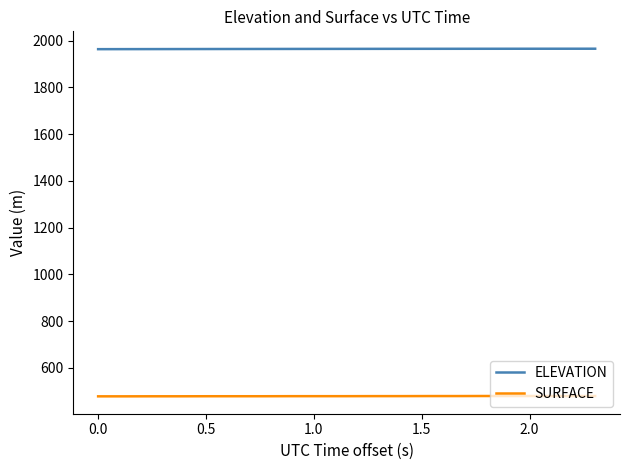

Which series has the largest total across all categories?

ELEVATION